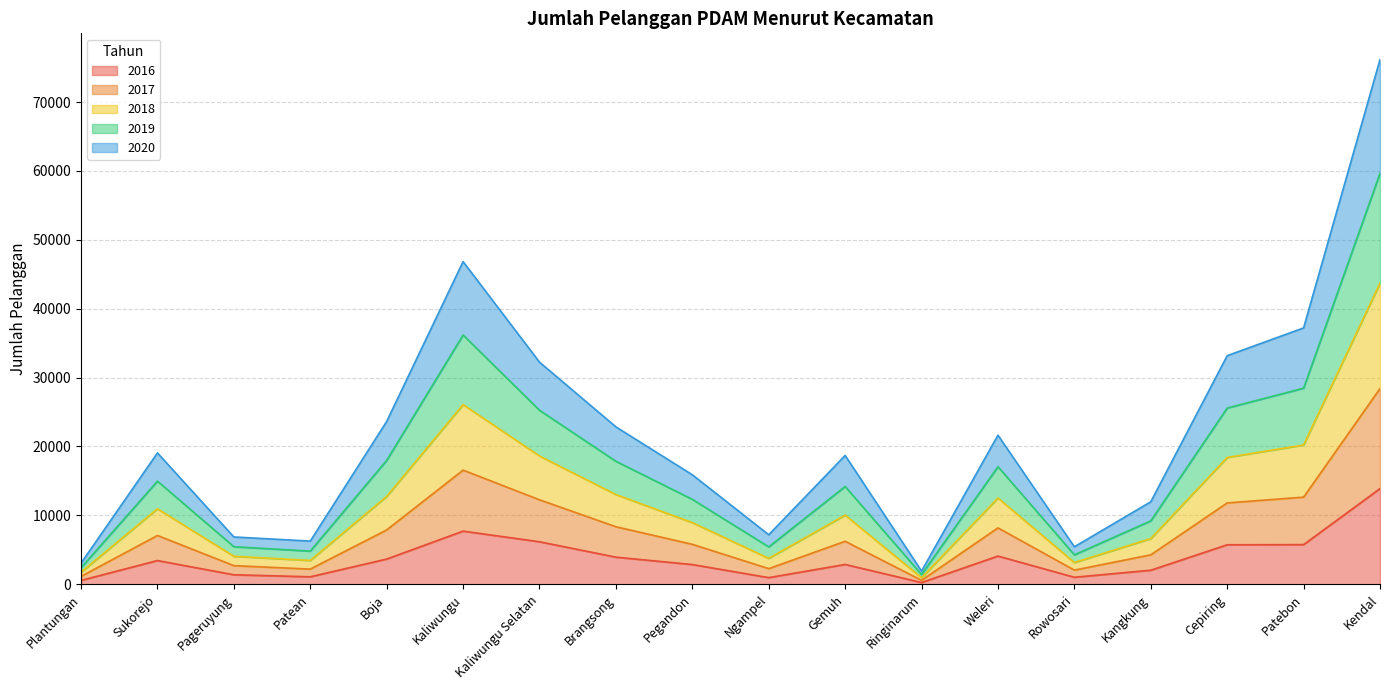

What are all the series names shown in the legend?

2016, 2017, 2018, 2019, 2020